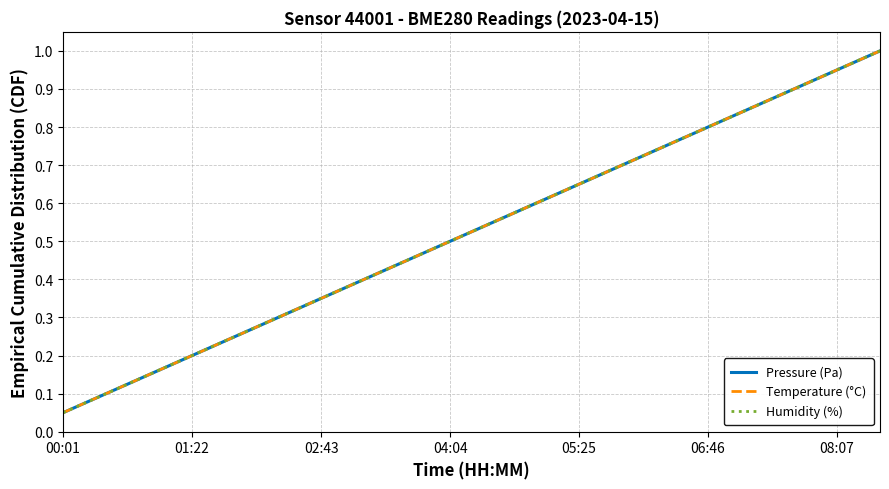

Reading left to right, what are all the values shown in this chart?

Pressure (Pa): 0.1	0.1	0.1	0.2	0.2	0.3	0.3	0.4	0.5	0.5	0.6	0.6	0.7	0.7	0.8	0.8	0.8	0.9	0.9	1.0
Temperature (°C): 0.1	0.1	0.1	0.2	0.2	0.3	0.3	0.4	0.5	0.5	0.6	0.6	0.7	0.7	0.8	0.8	0.8	0.9	0.9	1.0
Humidity (%): 0.1	0.1	0.1	0.2	0.2	0.3	0.3	0.4	0.5	0.5	0.6	0.6	0.7	0.7	0.8	0.8	0.8	0.9	0.9	1.0